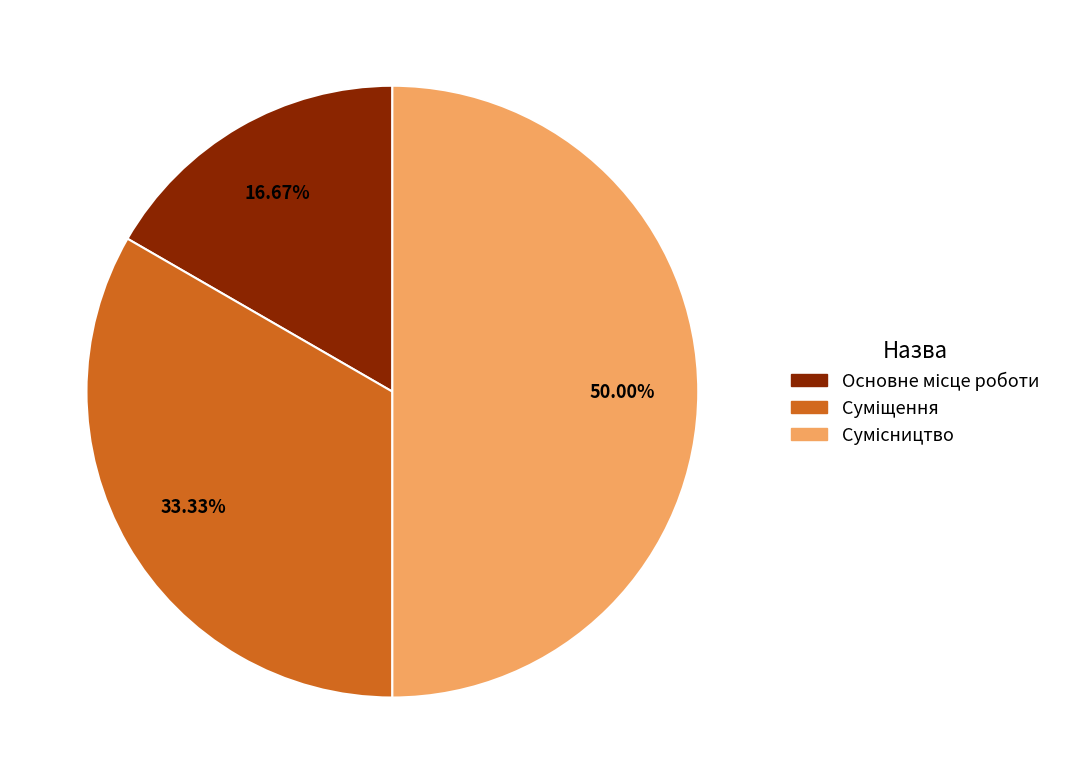

To the nearest percent, what percentage of the pie is Основне місце роботи?

17%